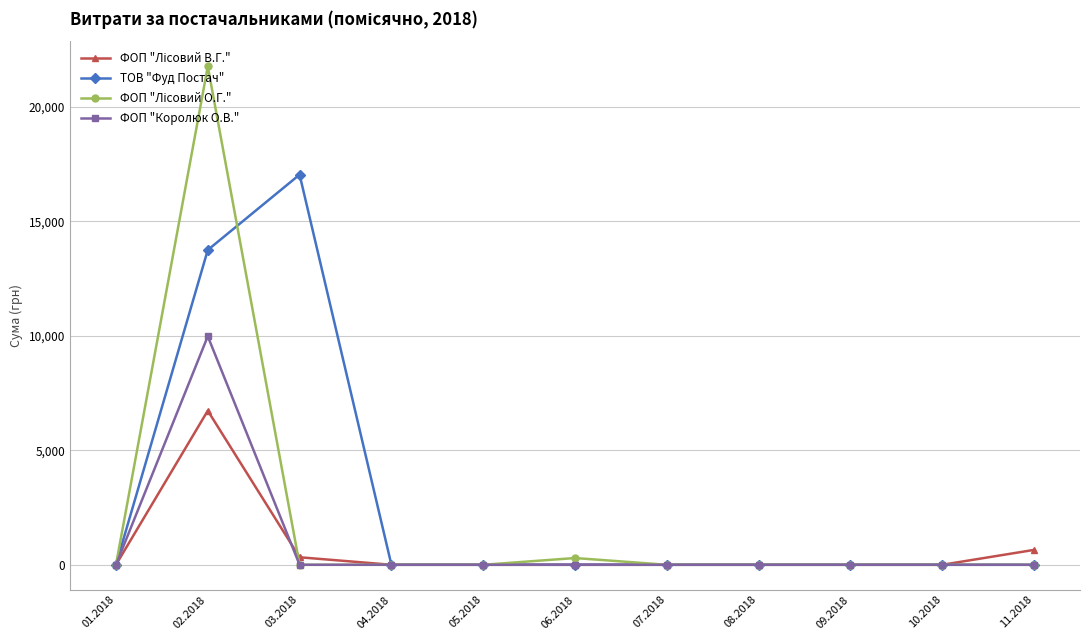

At which category is the sum across all series the highest?

02.2018